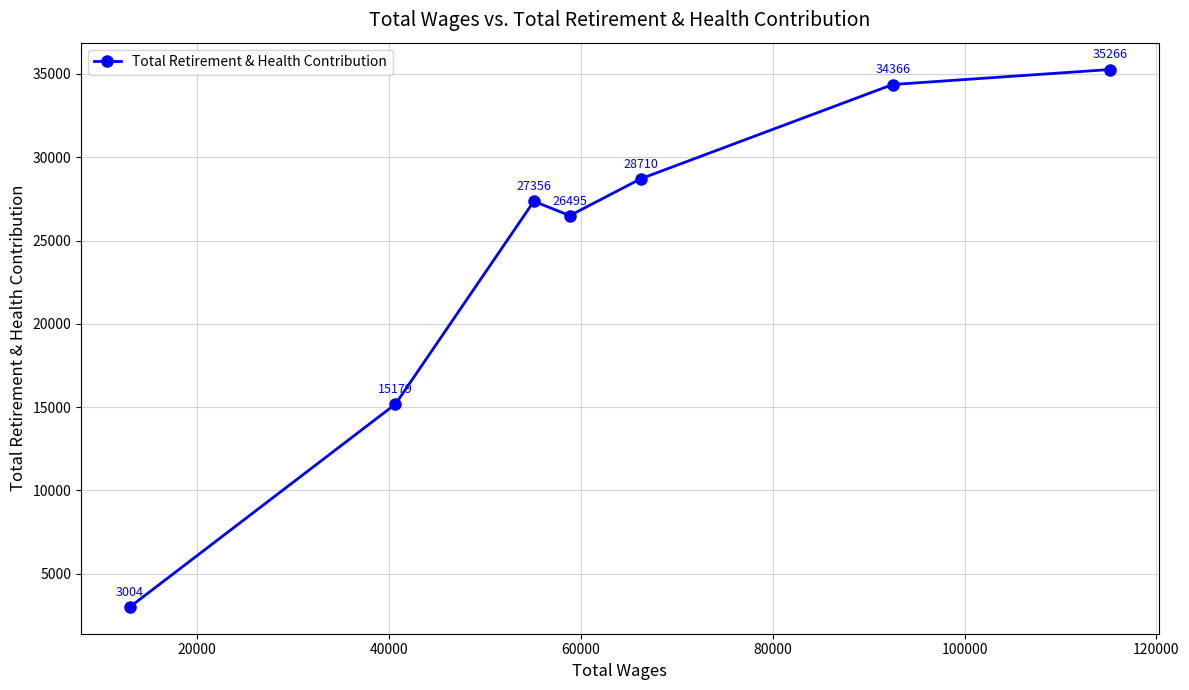

How many points are lower than both their immediate neighbors (excluding endpoints)?

1